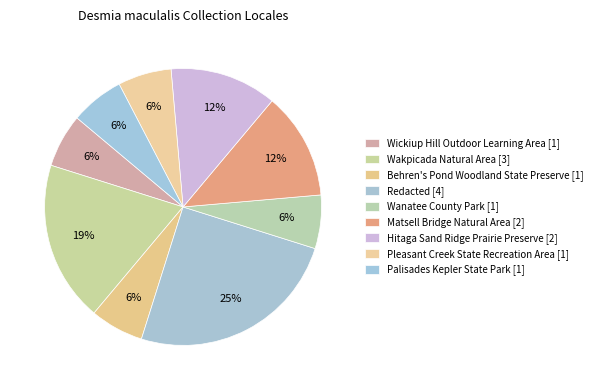

Is there a majority slice in this chart?

No